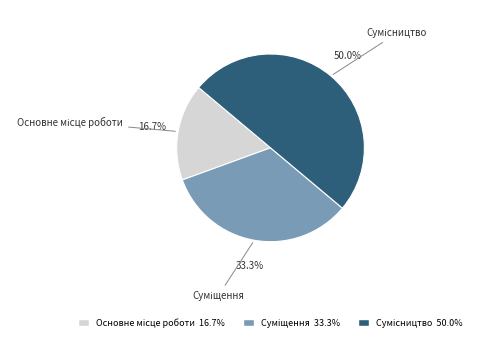

What is the largest slice in the pie chart?

Сумісництво